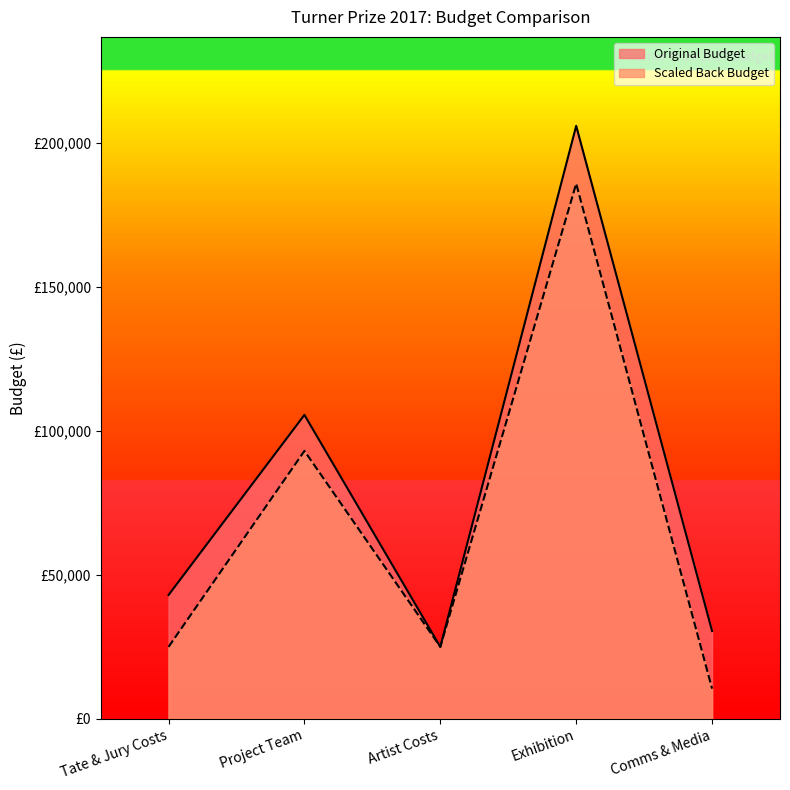

True or false: Original Budget and Scaled Back Budget intersect in this chart.

False